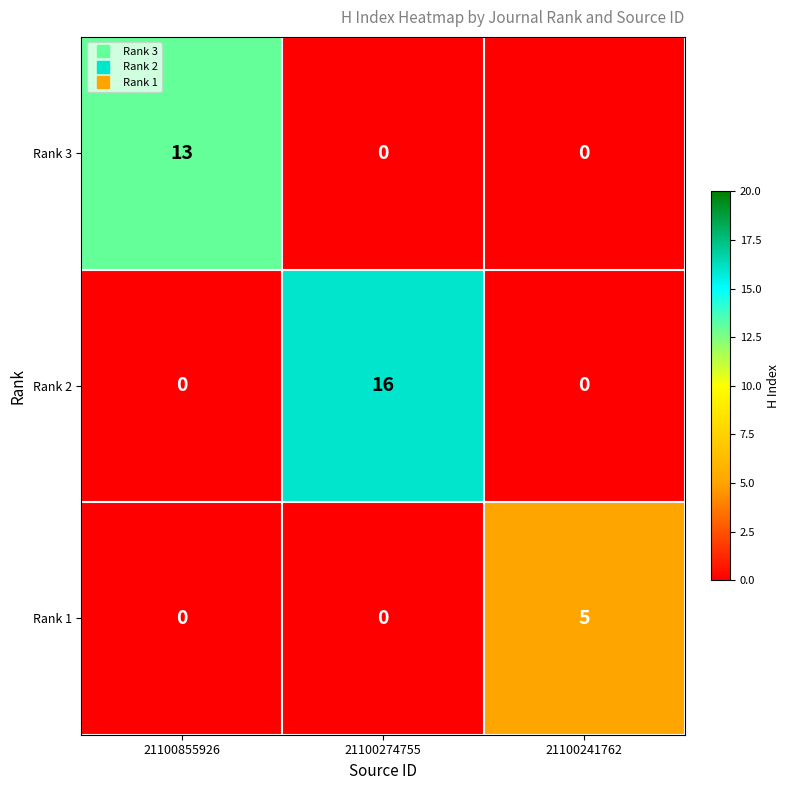

List the series in order of their overall mean, highest first.

Rank 2, Rank 3, Rank 1